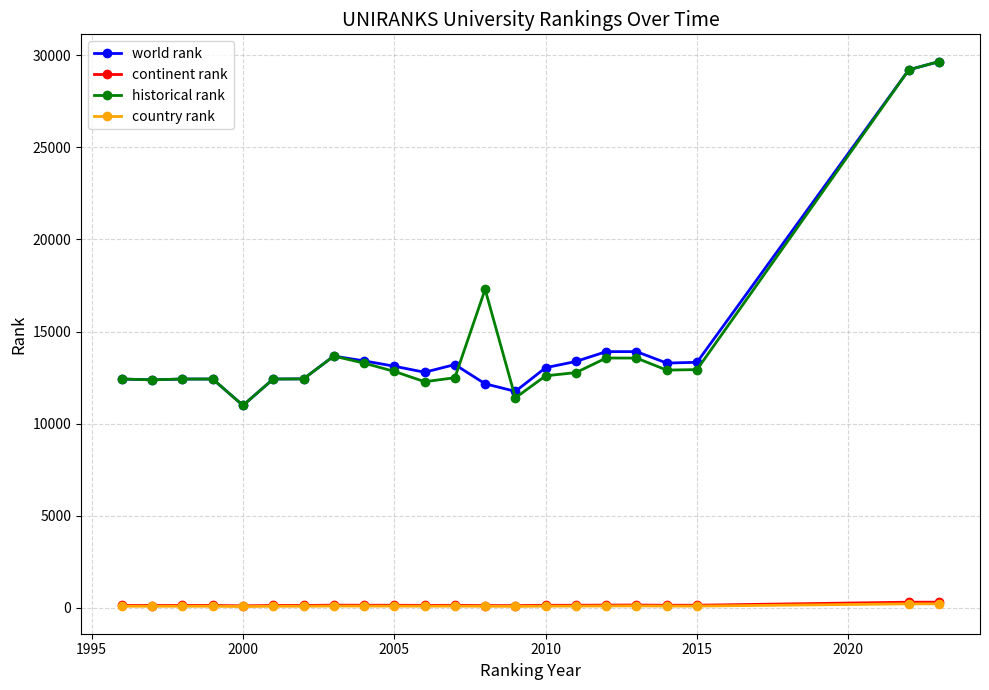

True or false: country rank has more than 1 points higher than both neighbors.

True